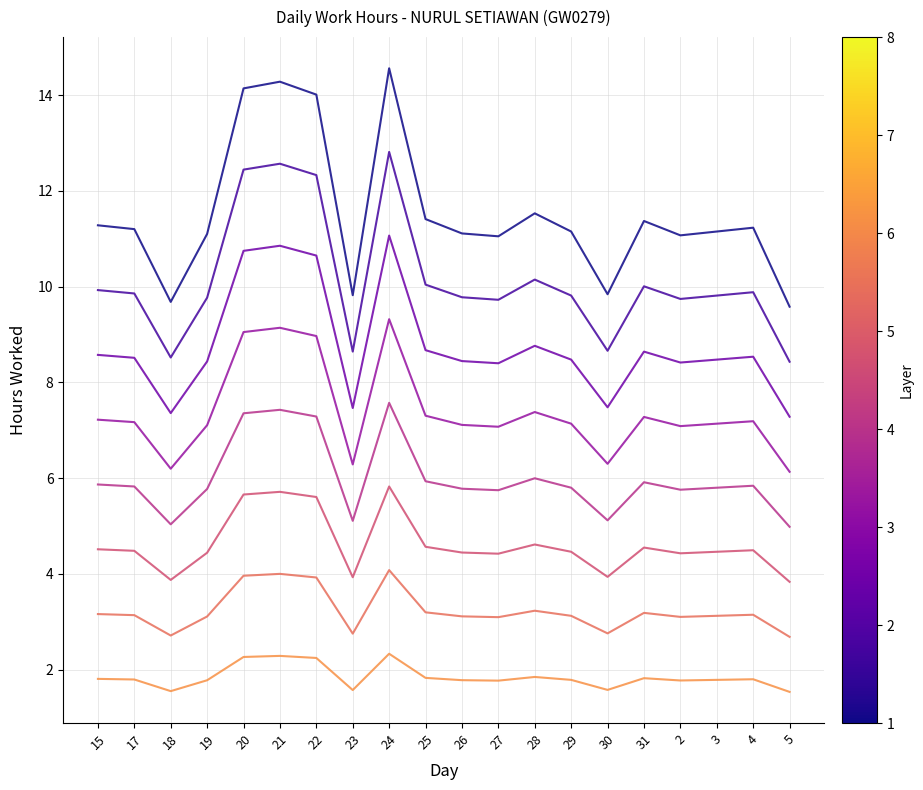

What is the total value across all series at 18?

44.9